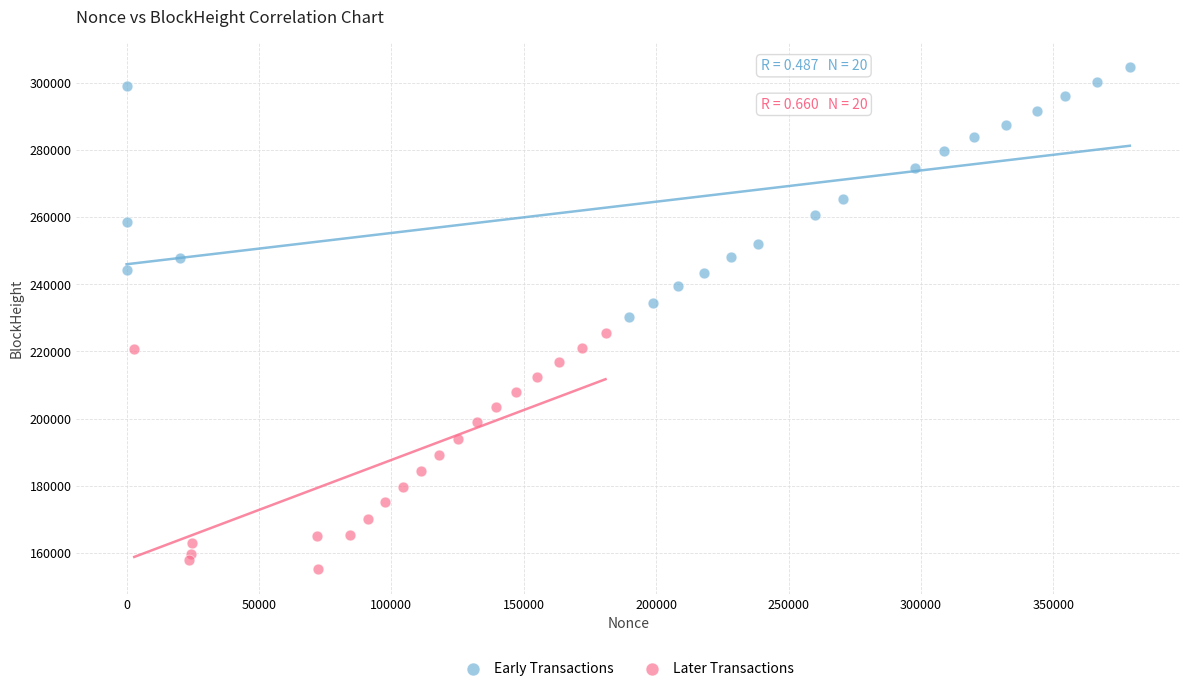

What are all the series names shown in the legend?

Early Transactions, Later Transactions